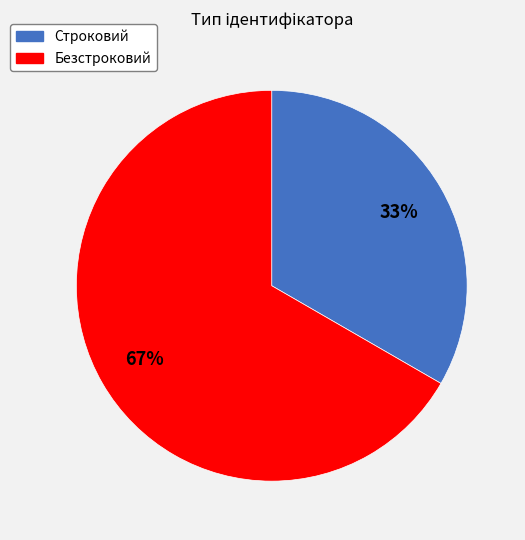

To the nearest percent, what percentage of the pie is Безстроковий?

67%